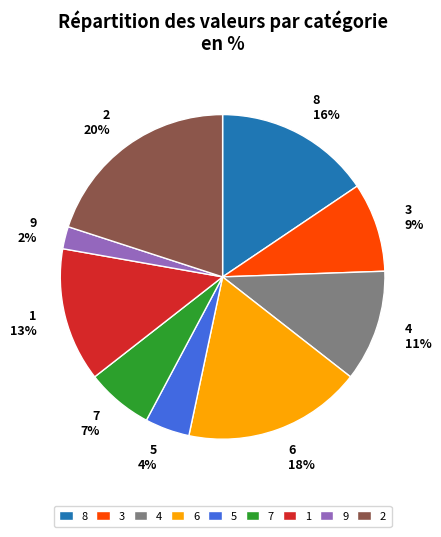

Combined, do 3 9% and 4 11% account for over 50%?

No